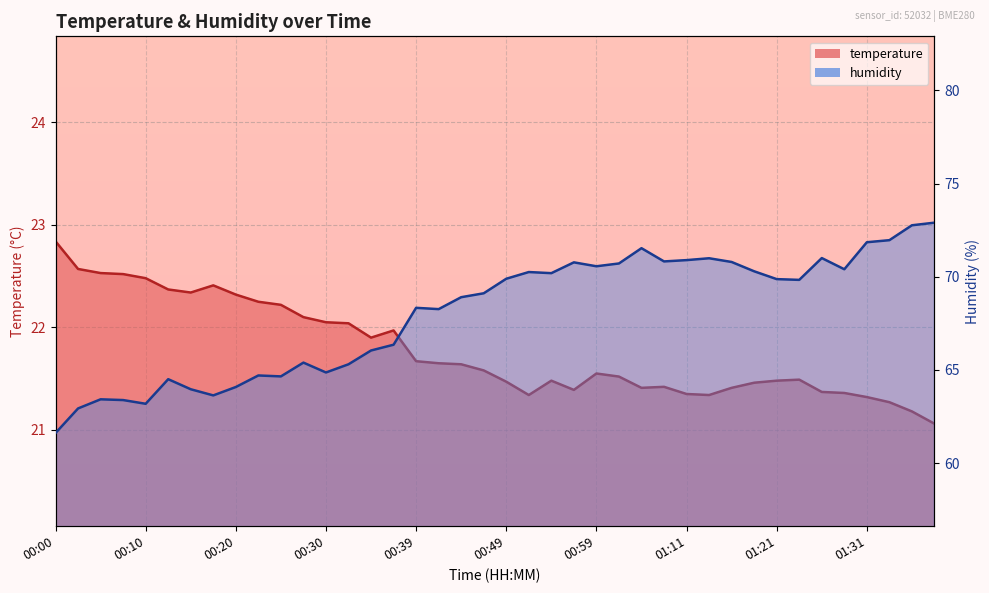

True or false: temperature and humidity cross at least once.

False